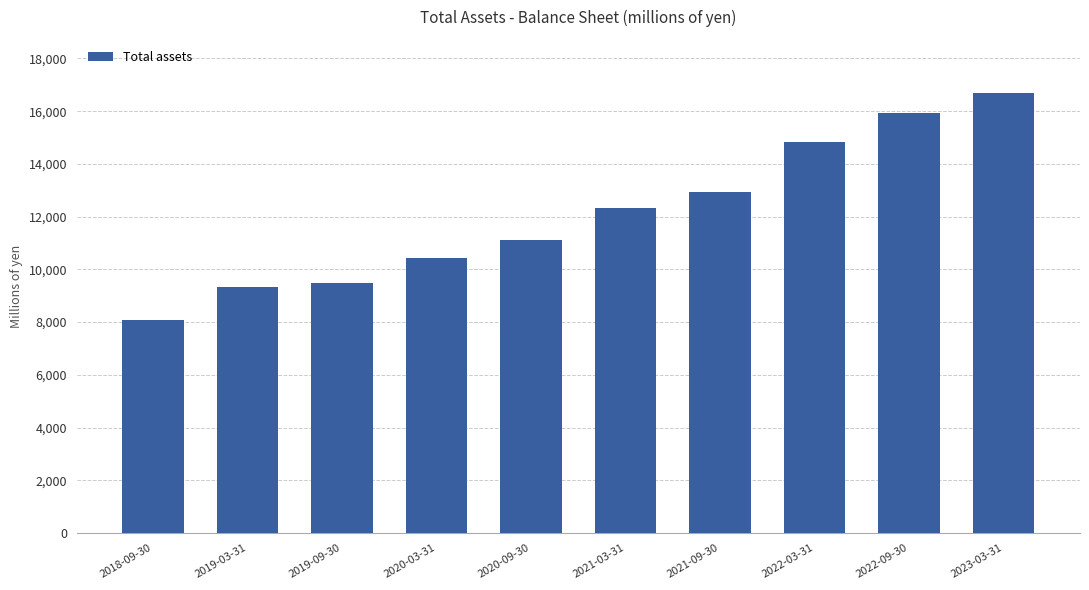

True or false: the data shows 12918 at 2021-09-30.

True